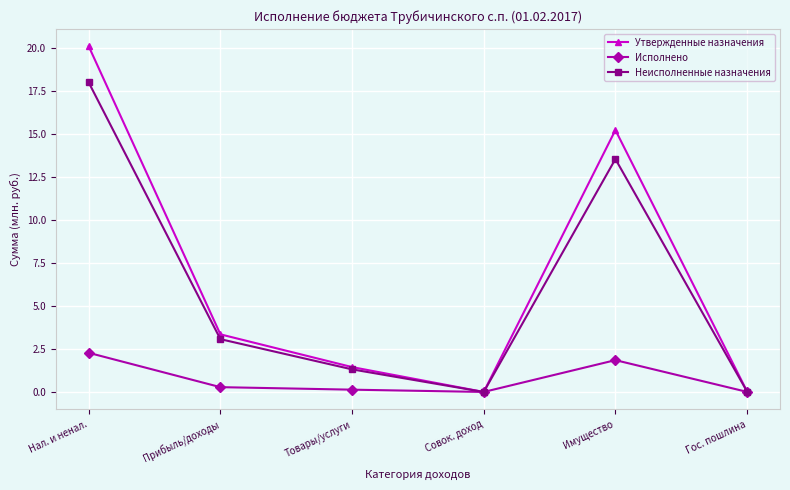

What is the label of the 2nd point from the right?

Имущество